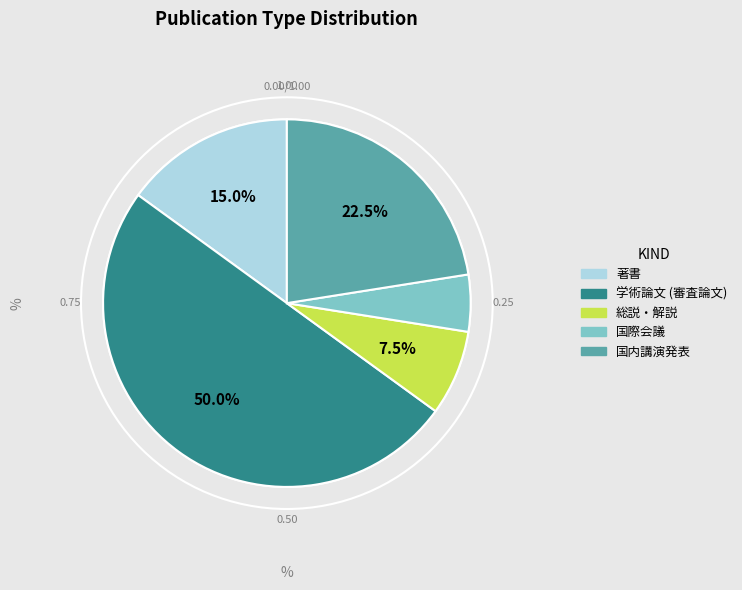

Combined, what portion of the pie is 著書 and 国内講演発表?

37.5%